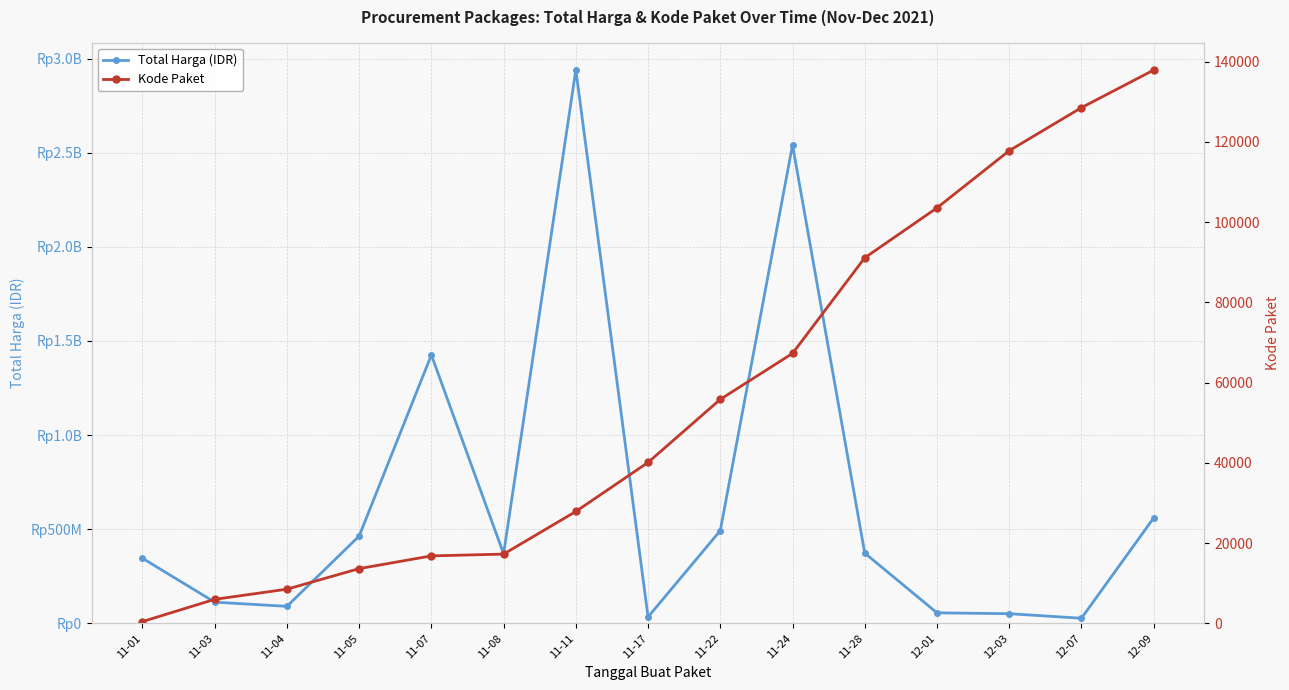

Which category has the lowest value in the Kode Paket series?

11-01